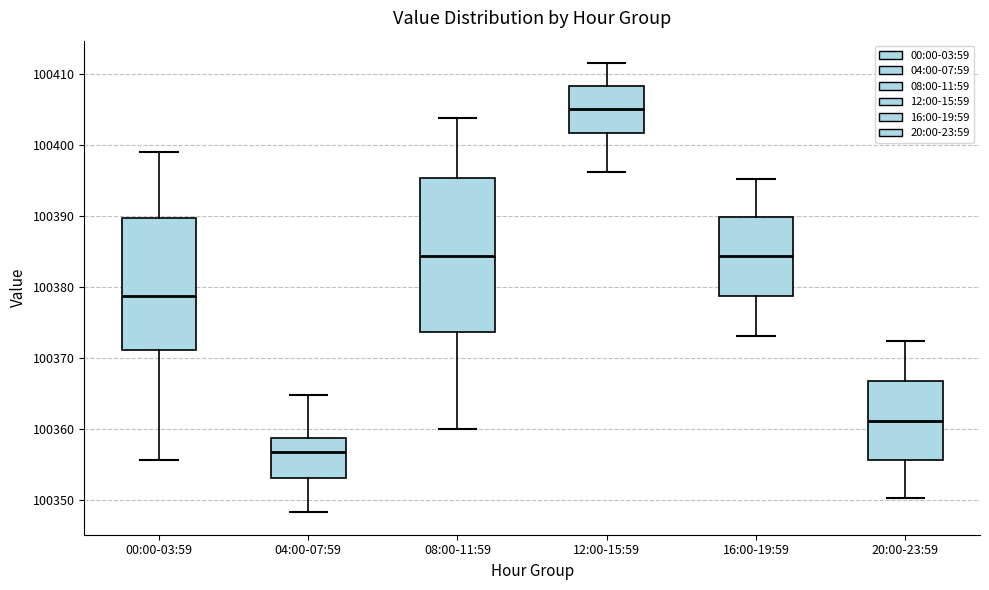

Which box is the tallest, from its lower edge to its upper edge?

08:00-11:59